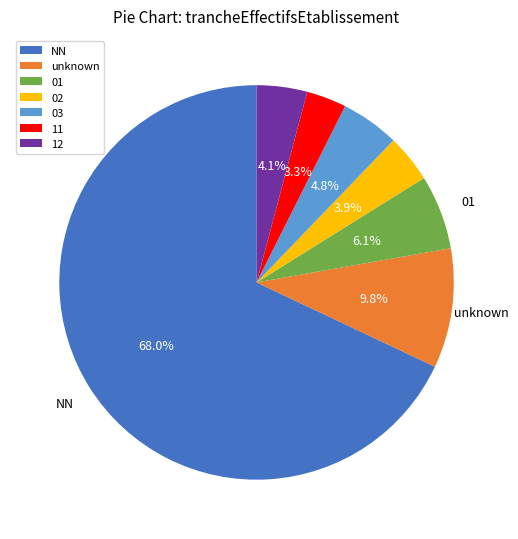

True or false: 12 accounts for 4% of the total.

True